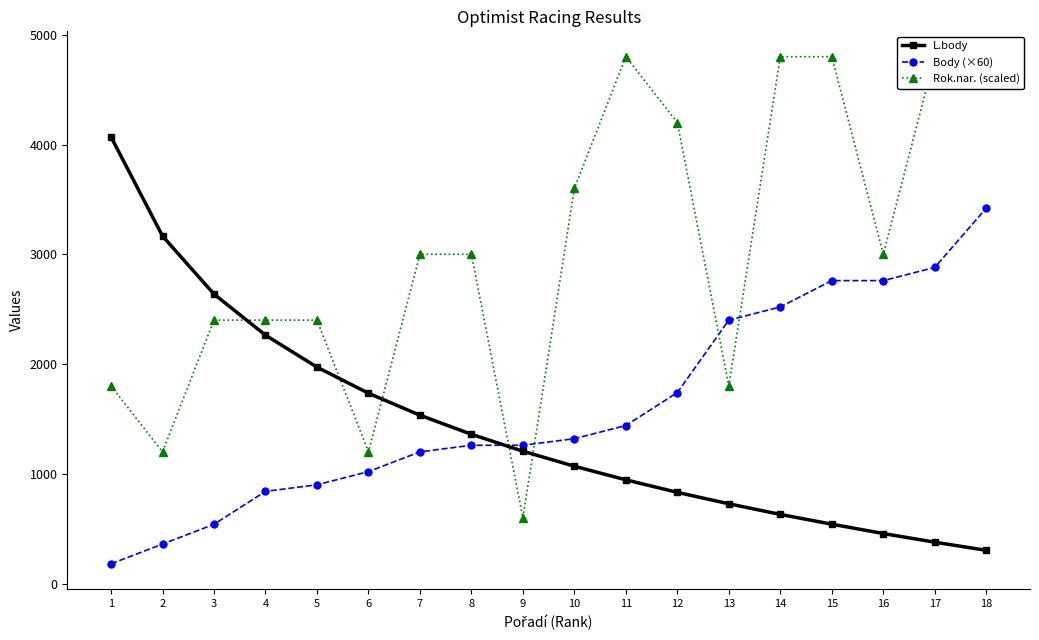

Which series changed the most between 6 and 14?

Rok.nar. (scaled)